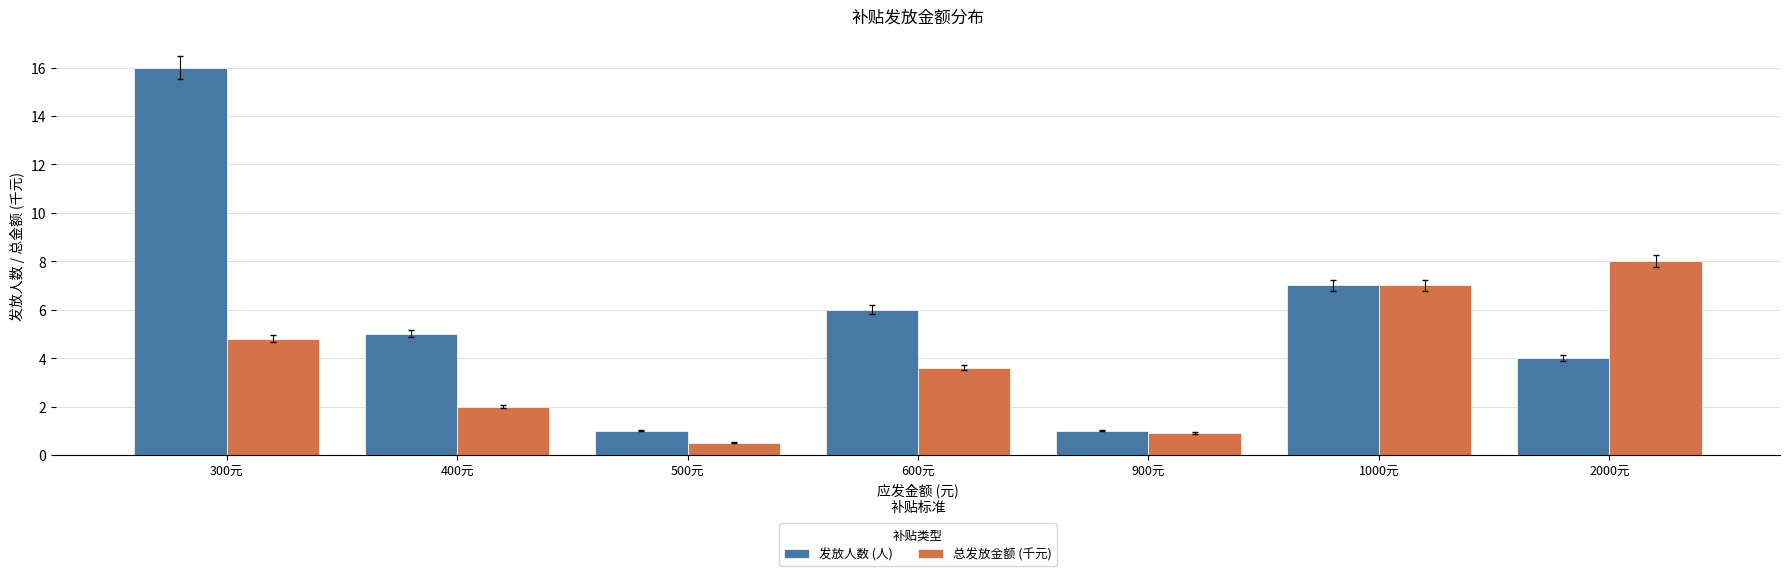

Is it true that 发放人数 (人) equals 5.5 at 2000元?

False